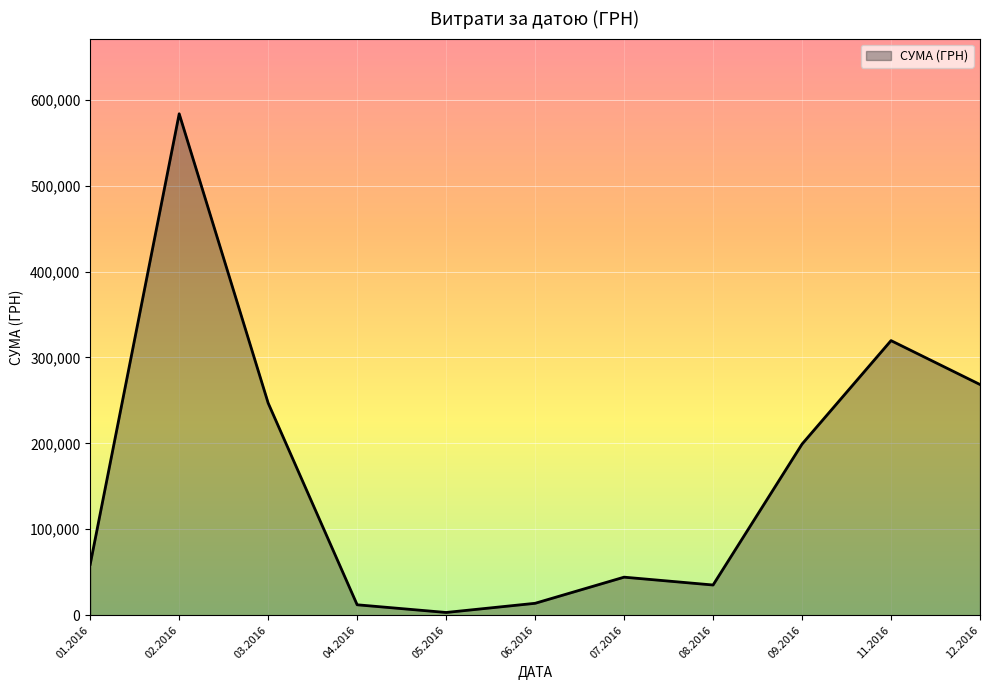

How many lines are shown in the chart?

1